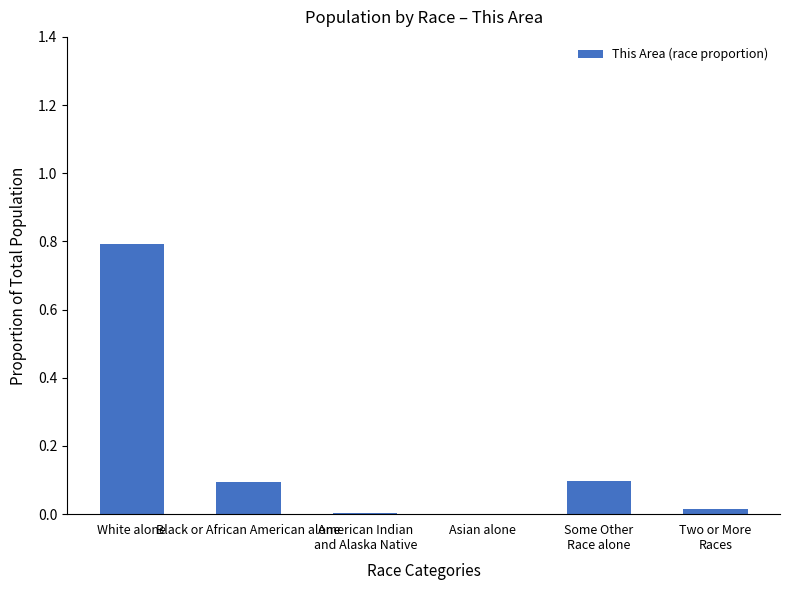

Which category has the highest value across all series?

White alone